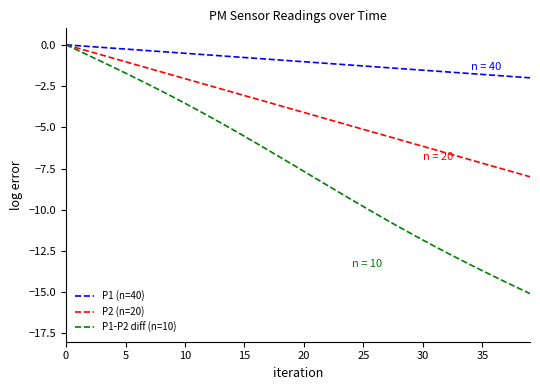

Which series has the largest range (max minus min)?

P1-P2 diff (n=10)